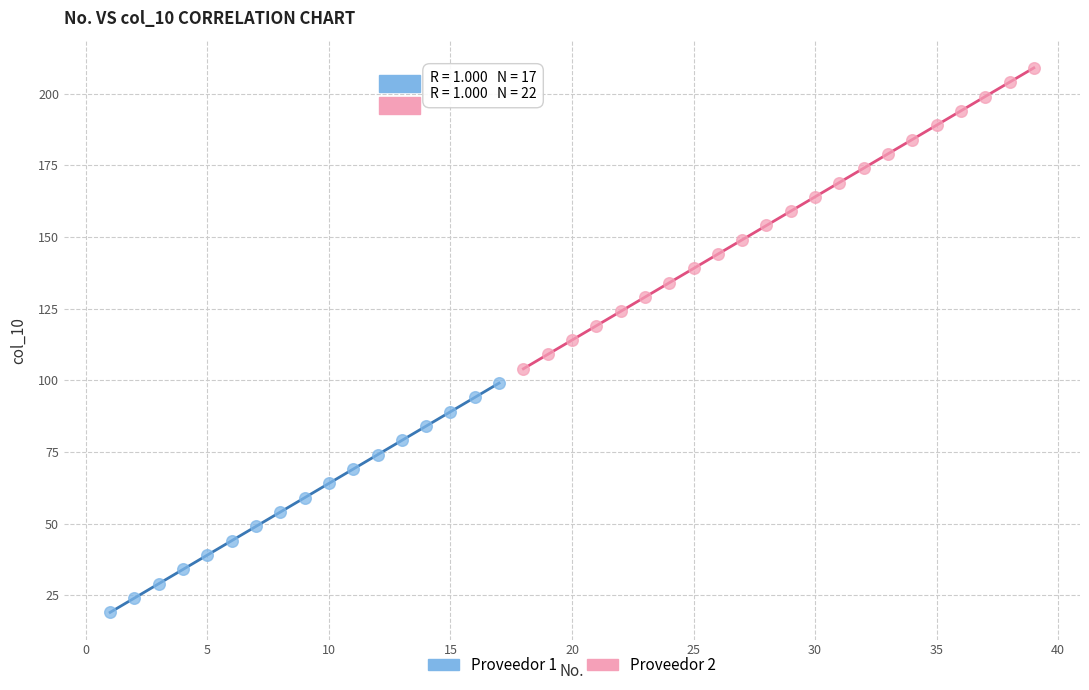

Which series contains the highest Y value?

Proveedor 2